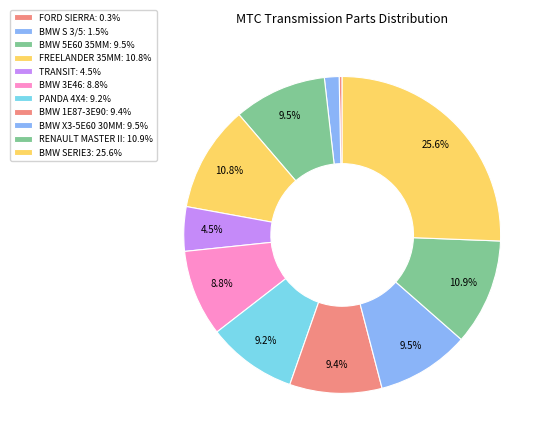

How many segments does this pie chart have?

11